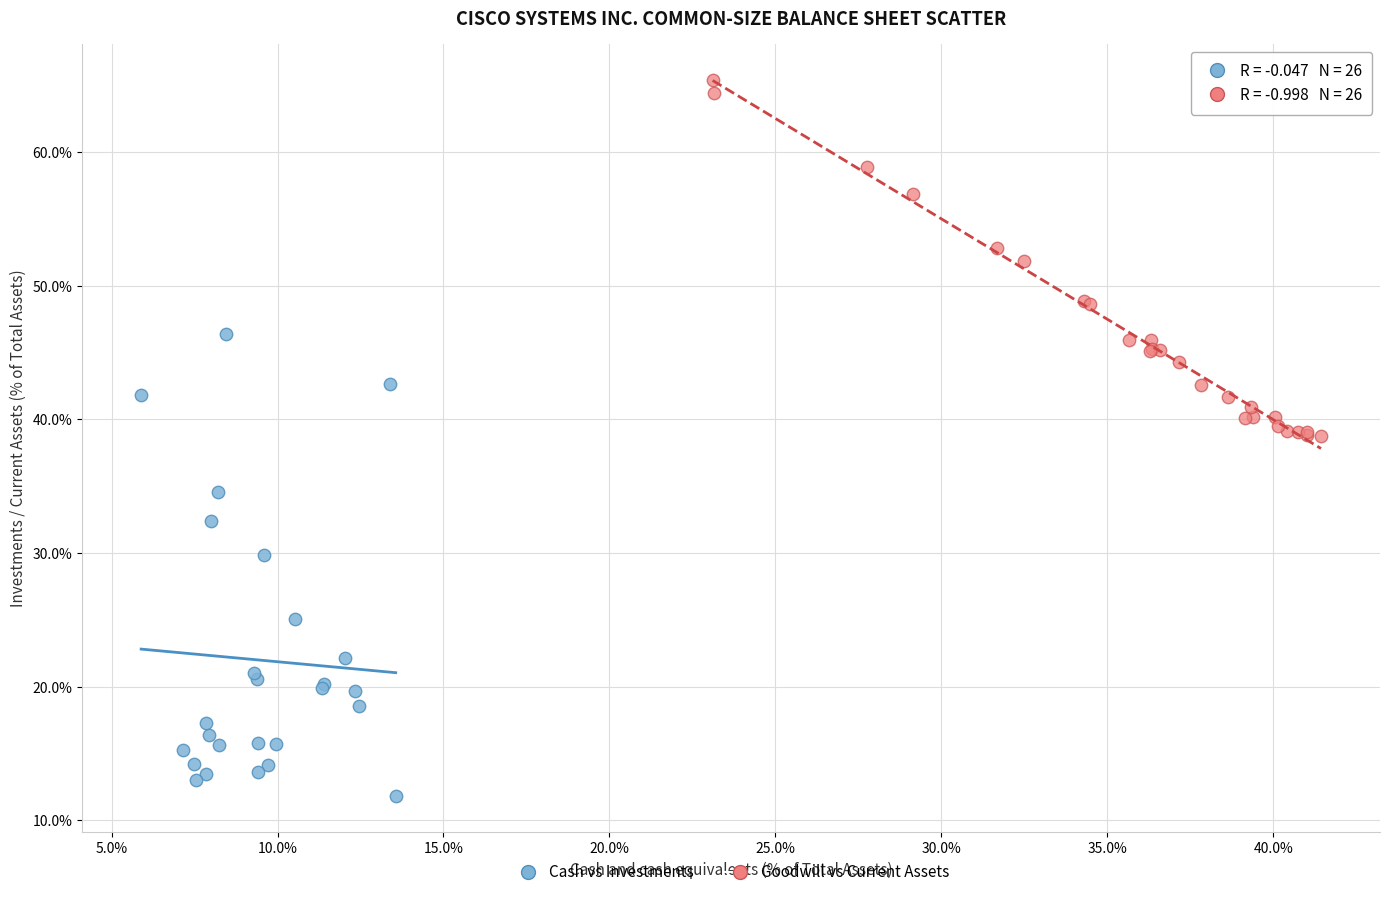

What are all the series names shown in the legend?

Cash vs Investments, Goodwill vs Current Assets